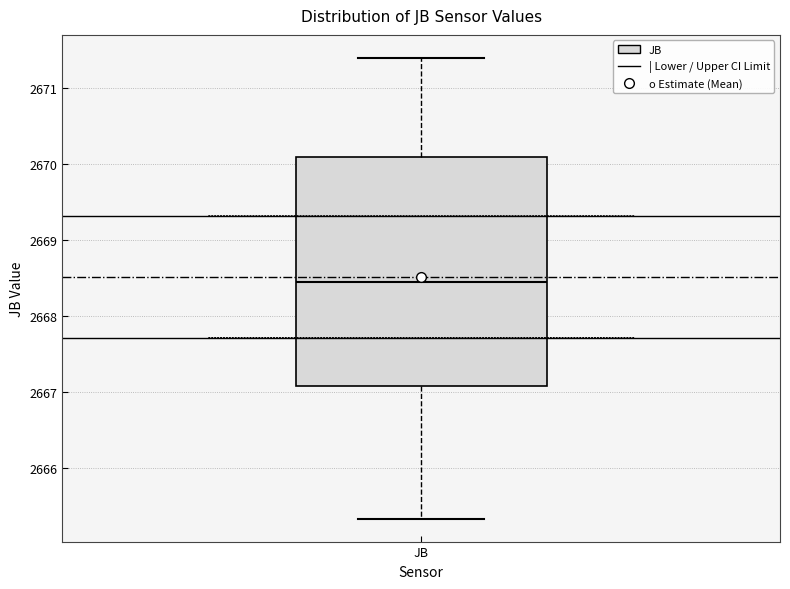

Transcribe this box plot: give where the median line is, the range the box spans, and where the two whiskers end, as read against the y-axis. The values are not printed on the chart, so give them approximately, as read against the axis.

median 2668.5, box 2667.1 to 2670.1, whiskers 2665.3 to 2671.4